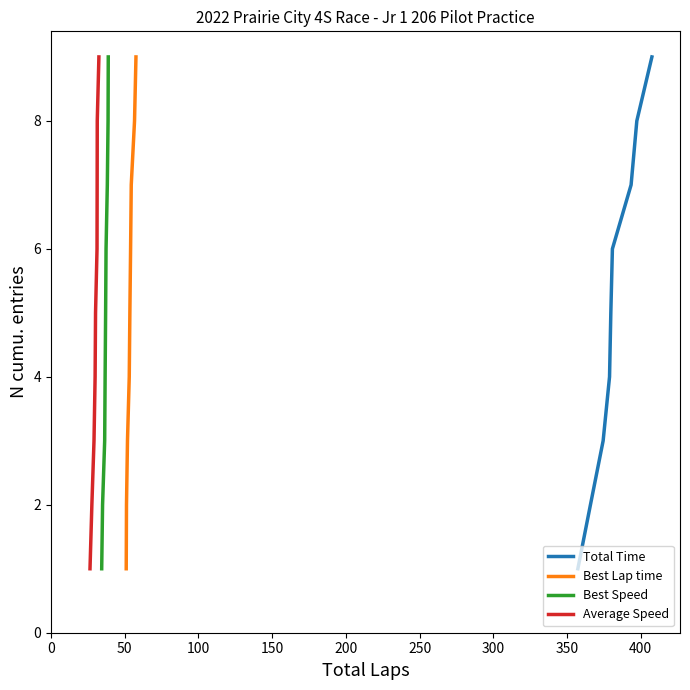

True or false: Best Lap time has more than 0 points higher than both neighbors.

False